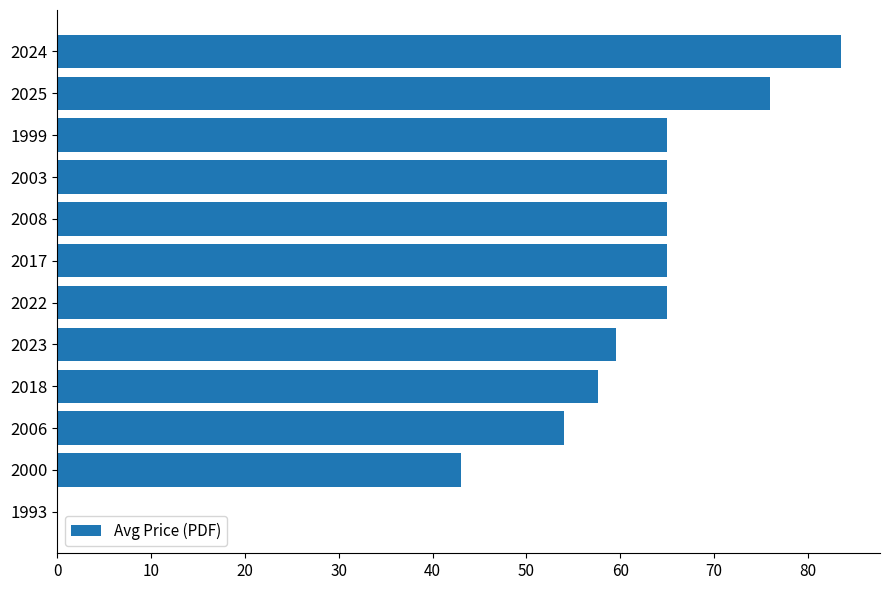

The chart shows a value of 36.0 at 2008. True or false?

False